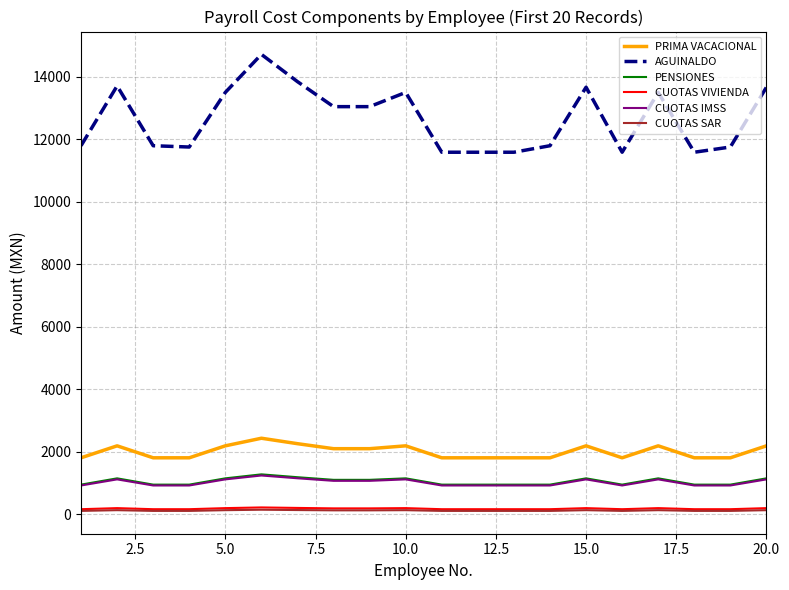

What is the lowest value of the PRIMA VACACIONAL series?

1807.1